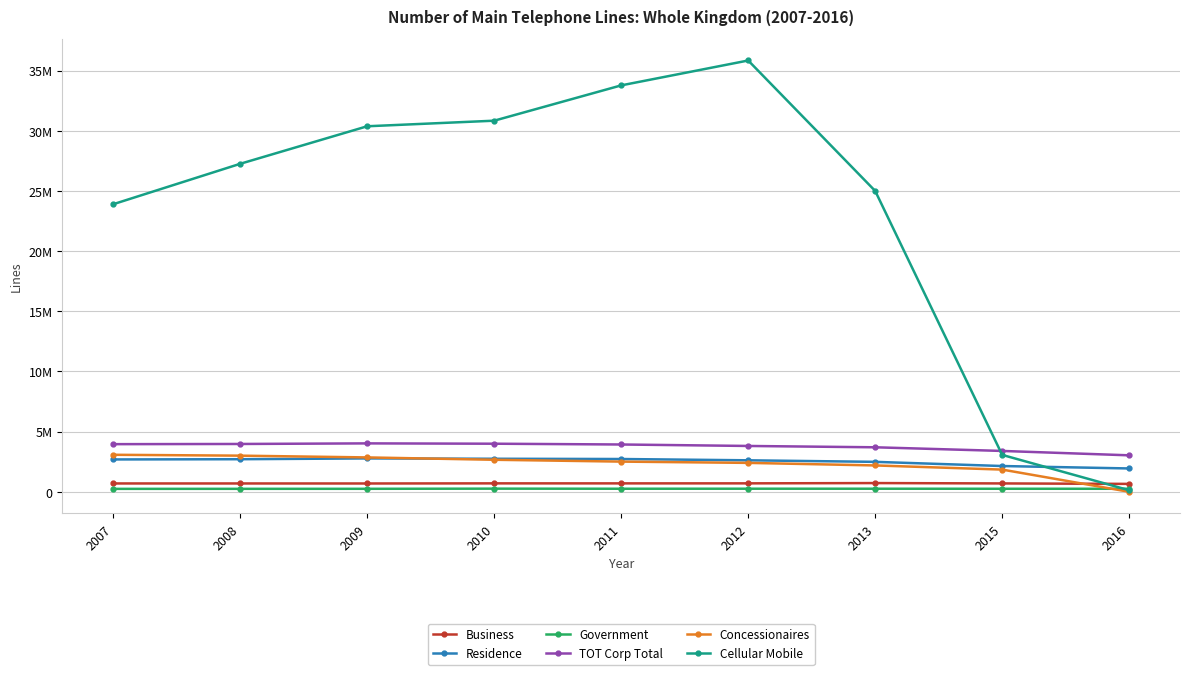

What is the sum of the Concessionaires values at 2009 and 2010?

5518079